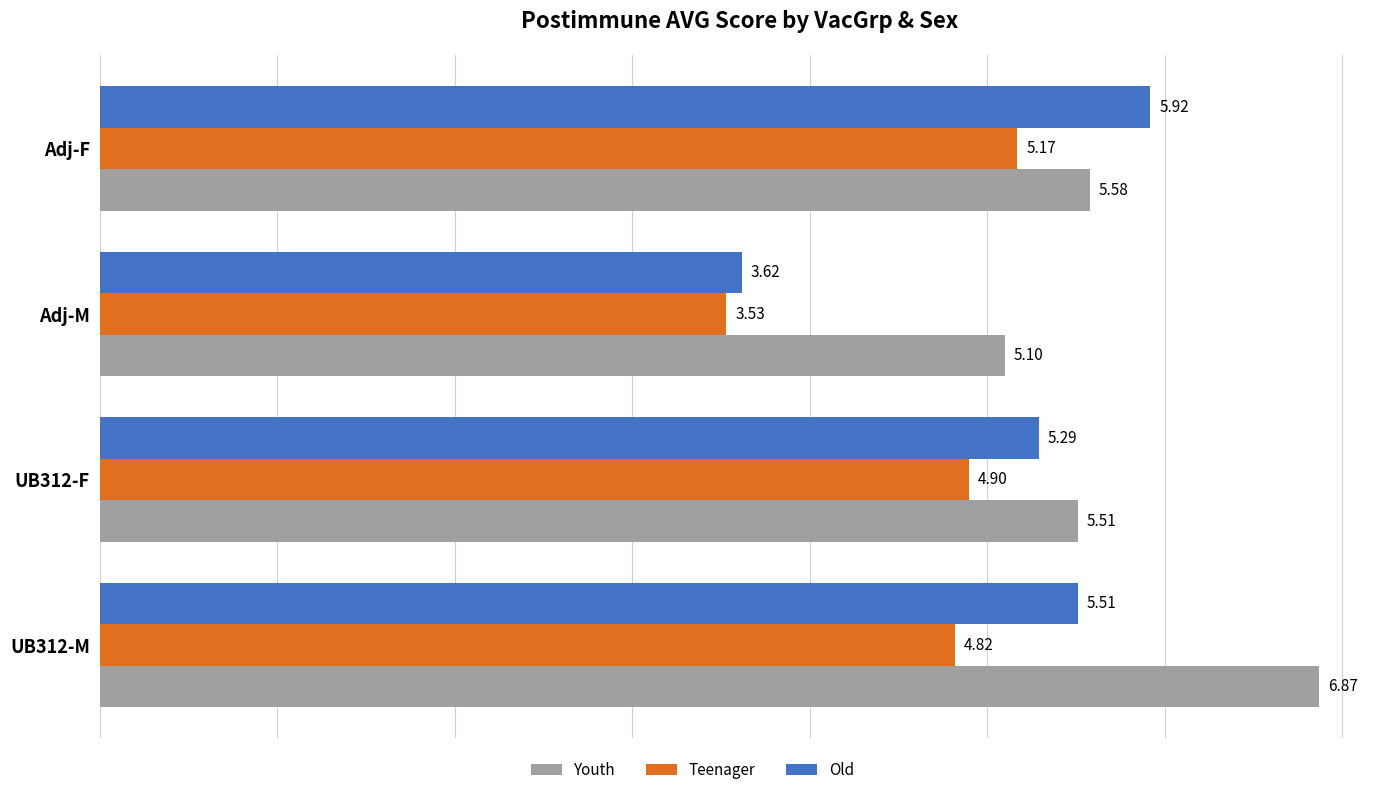

Which series has the widest spread of values?

Old